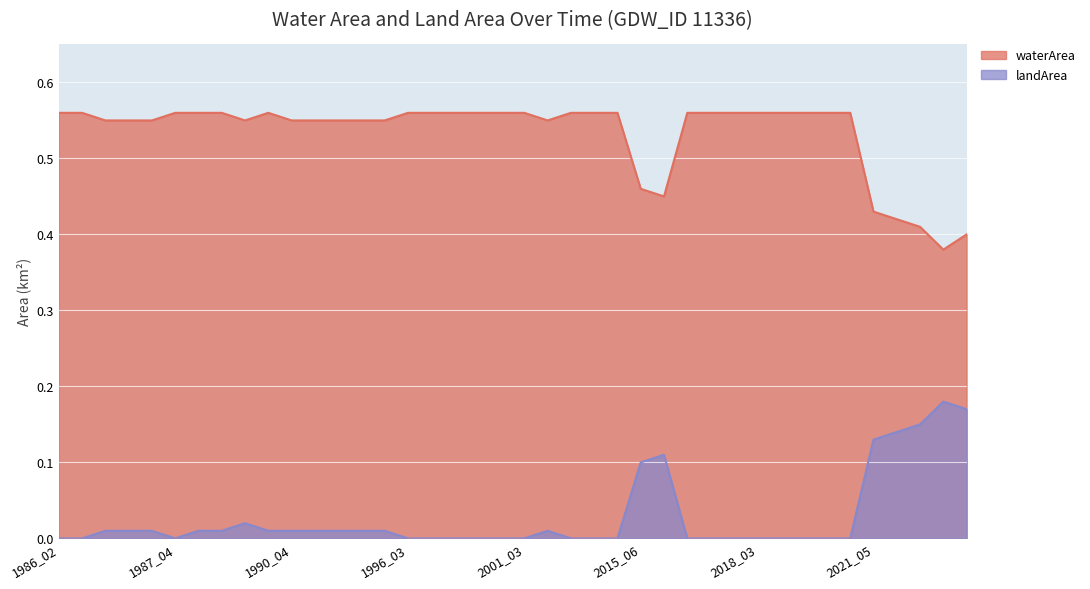

True or false: waterArea has a value of 0.6 at 2020_04.

True